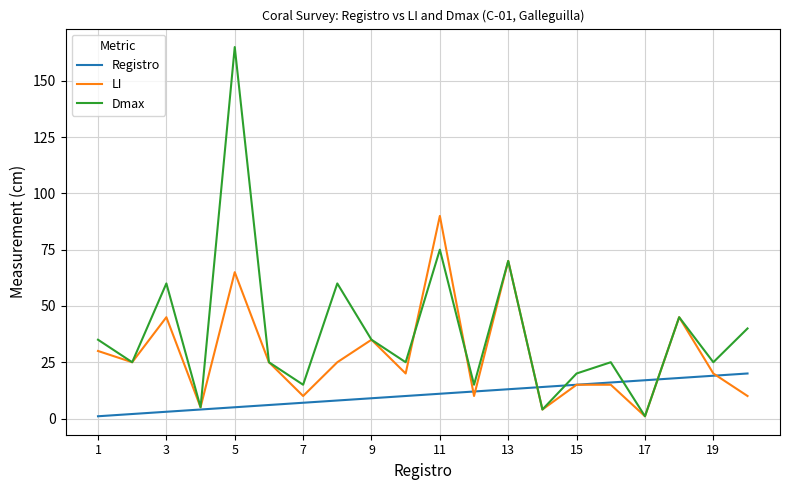

What is the average value of the LI series?

28